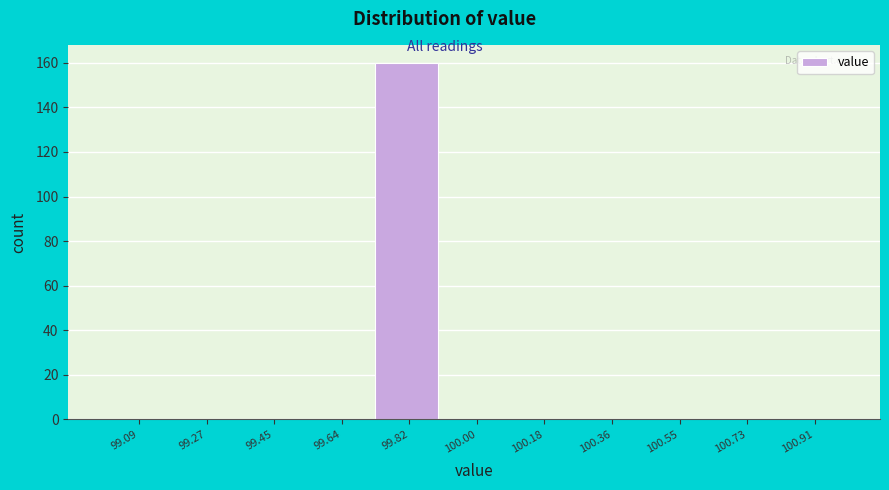

Reading left to right, list every bar in this chart as the range it spans on the x-axis followed by its height. Neither the bar edges nor the heights are printed on the chart, so give them approximately, as read against the axes.

99.00 to 99.18: 0
99.18 to 99.36: 0
99.36 to 99.54: 0
99.54 to 99.72: 0
99.72 to 99.90: 160
99.90 to 100.10: 0
100.10 to 100.28: 0
100.28 to 100.46: 0
100.46 to 100.64: 0
100.64 to 100.82: 0
100.82 to 101.00: 0